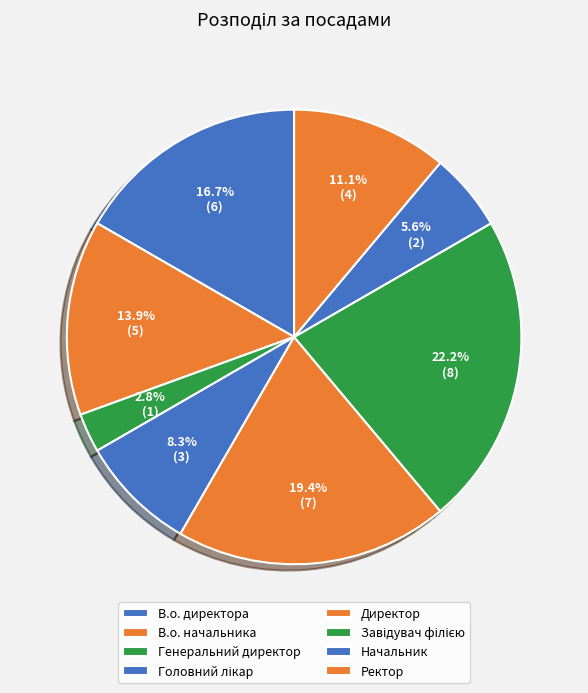

What is the largest slice in the pie chart?

Завідувач філією